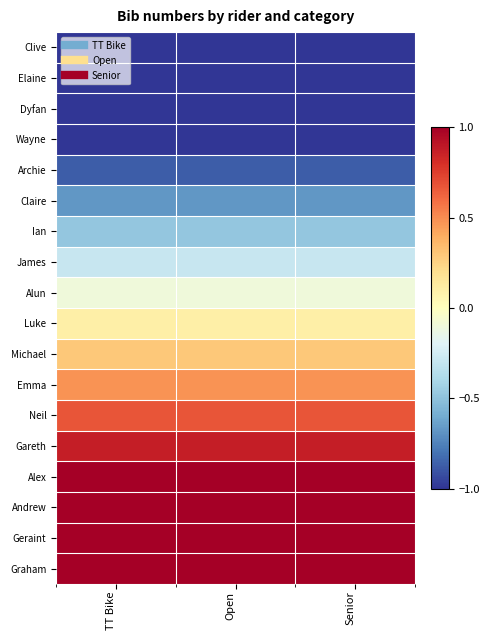

Count the number of categories in the chart.

3